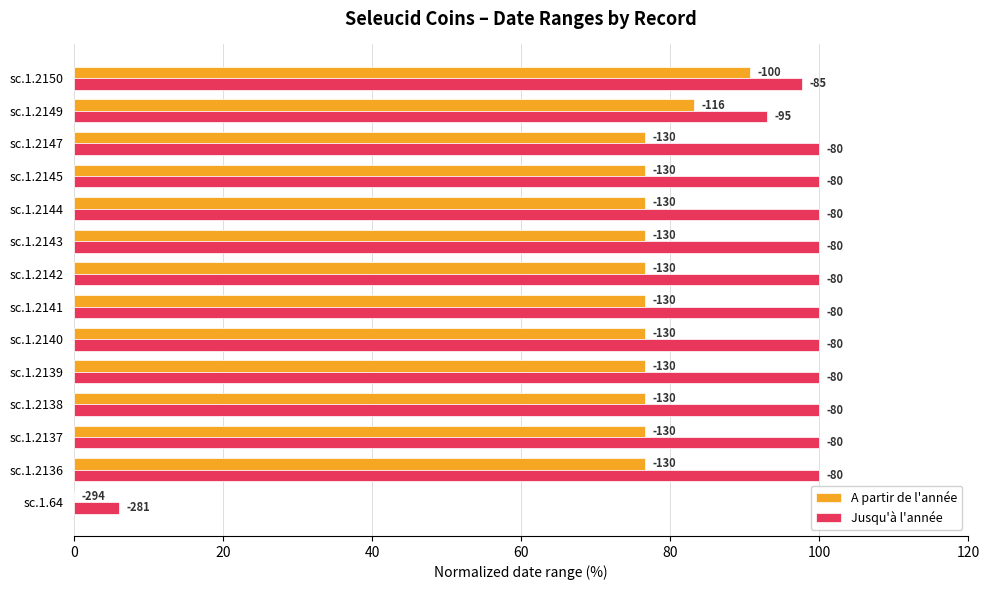

What is the label of the 9th bar from the right?

100